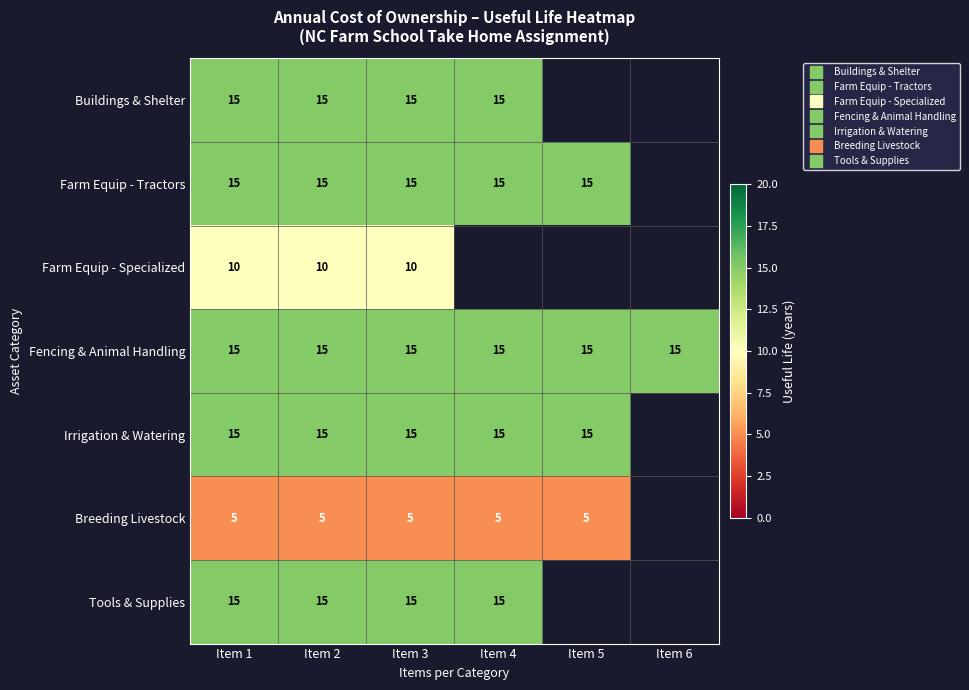

True or false: Tools & Supplies has a value of 23.3 at Item 1.

False